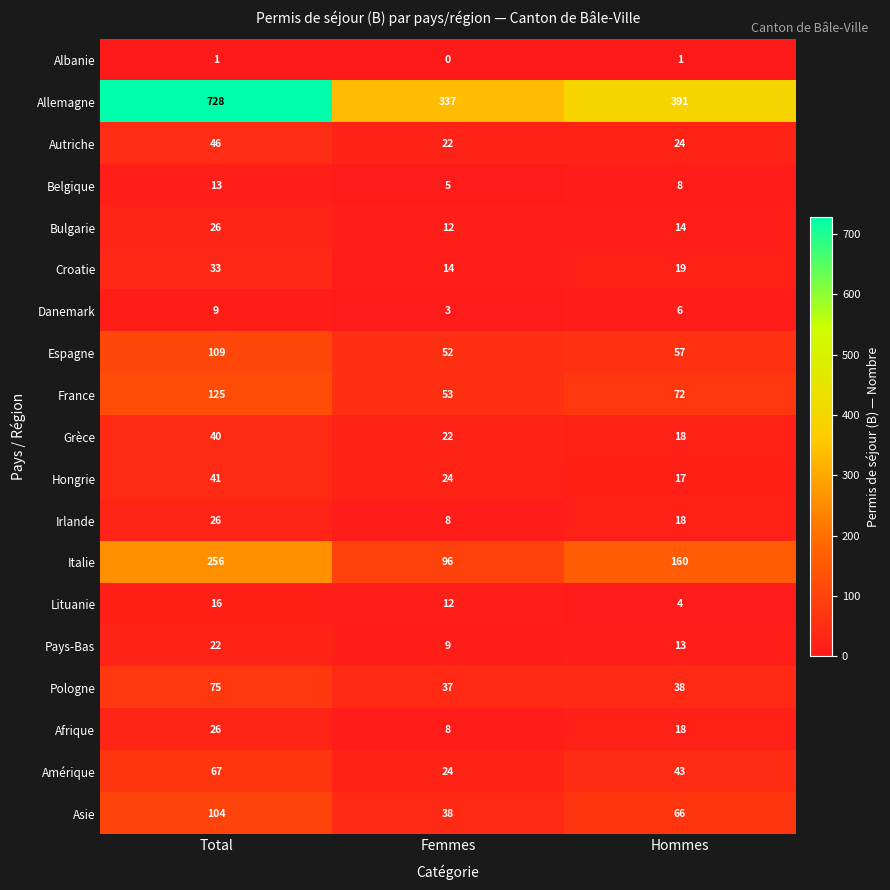

Which label corresponds to the smallest value in the chart?

Femmes